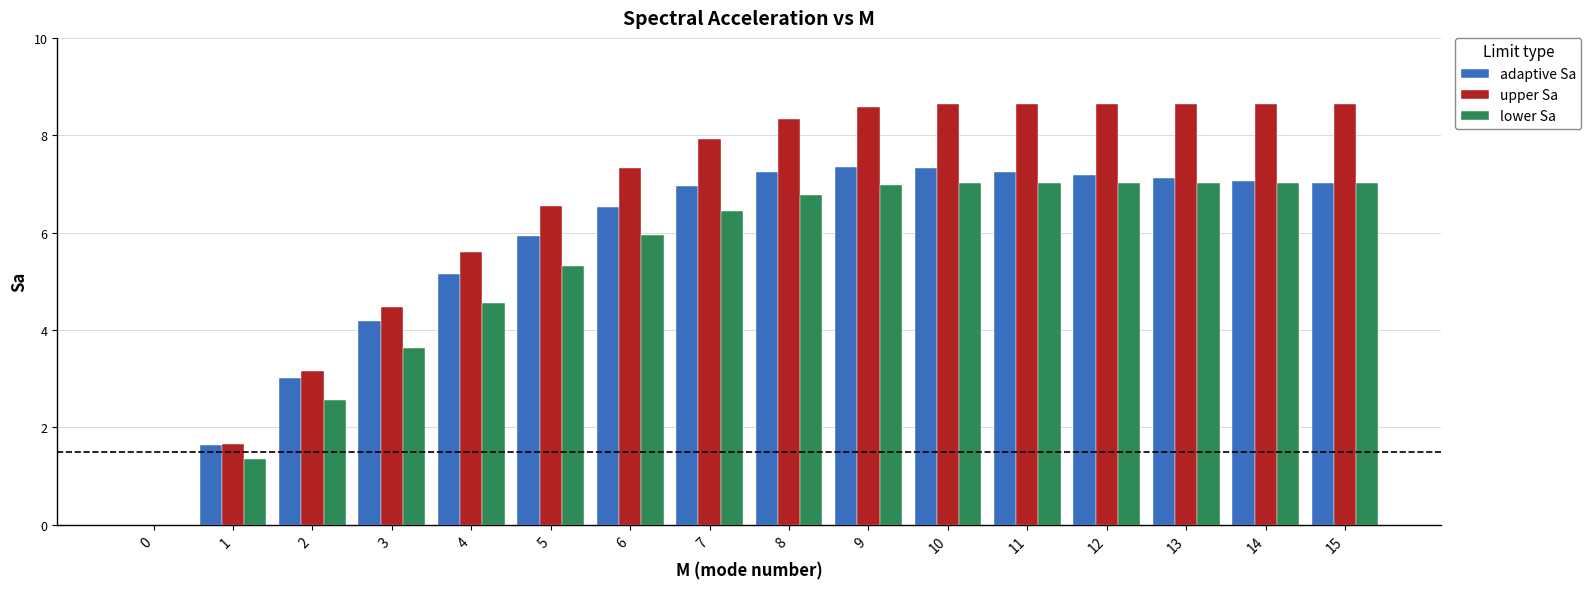

Is the value of adaptive Sa at 3 greater than the value of lower Sa at 0?

Yes